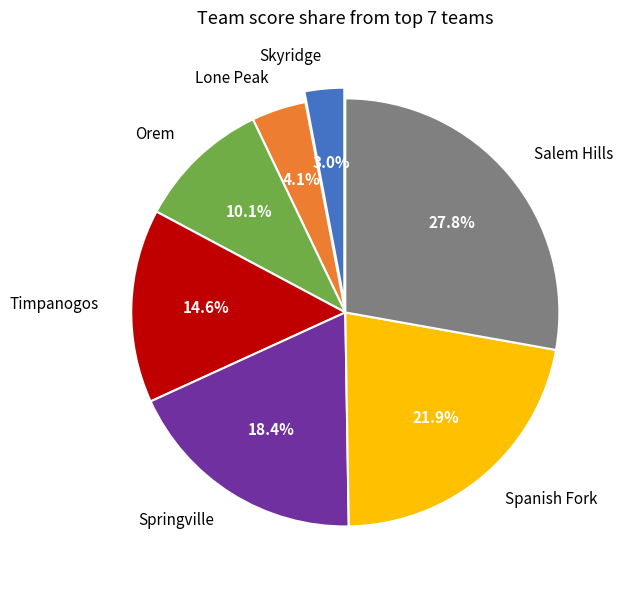

To the nearest percent, what is the combined percentage of Skyridge and Orem?

13%